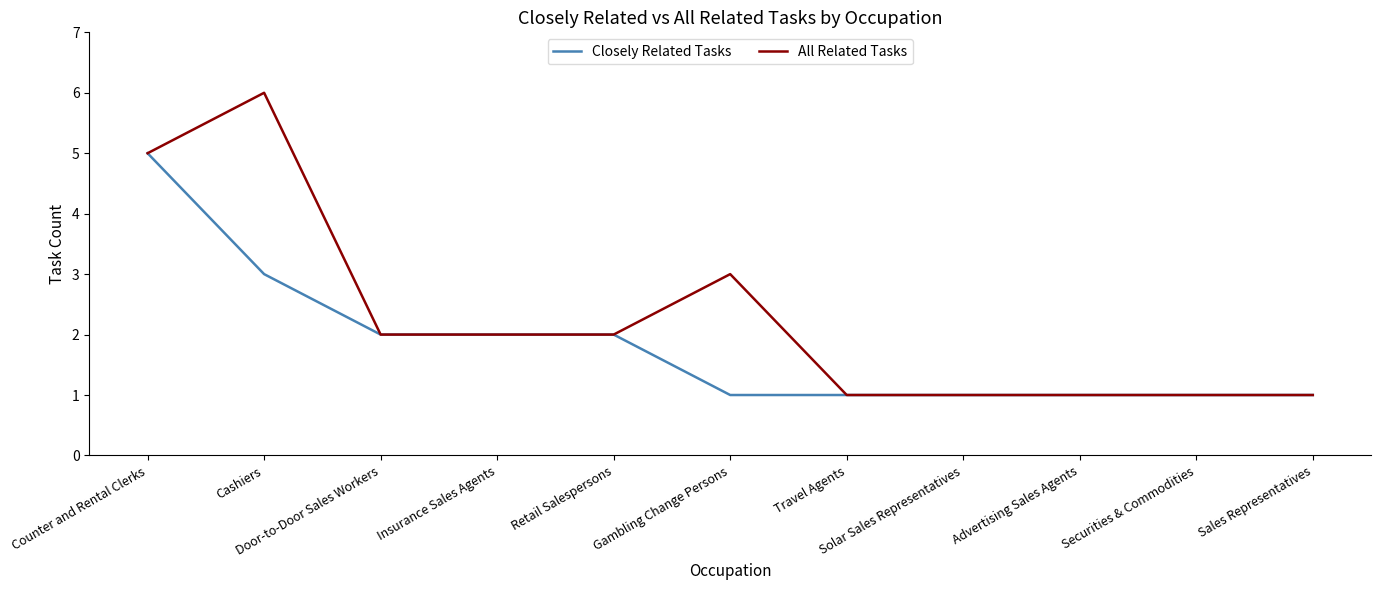

What is the difference between the maximum and second lowest values in the All Related Tasks series?

5